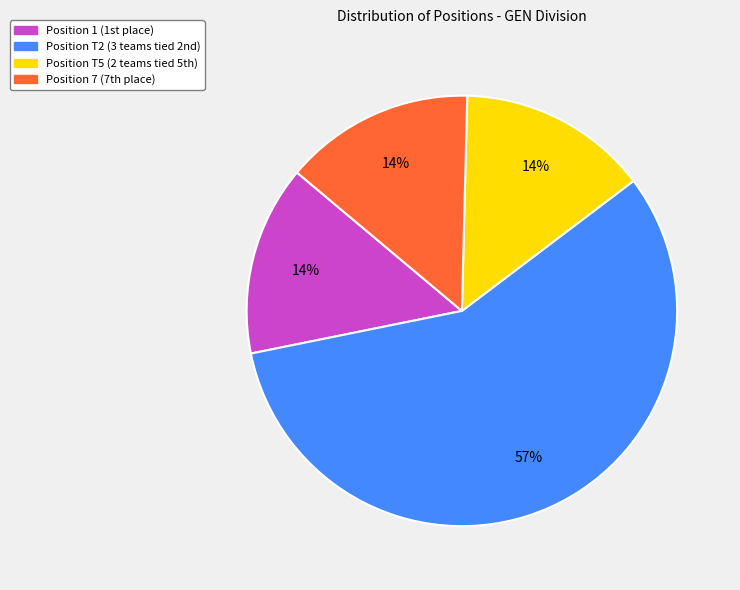

True or false: Position 1 accounts for 14% of the total.

True